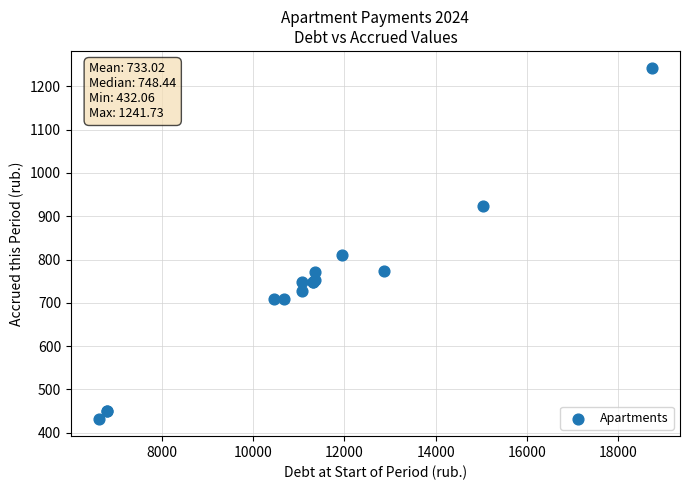

What Y value in the scatter plot is closest to 836?

809.7